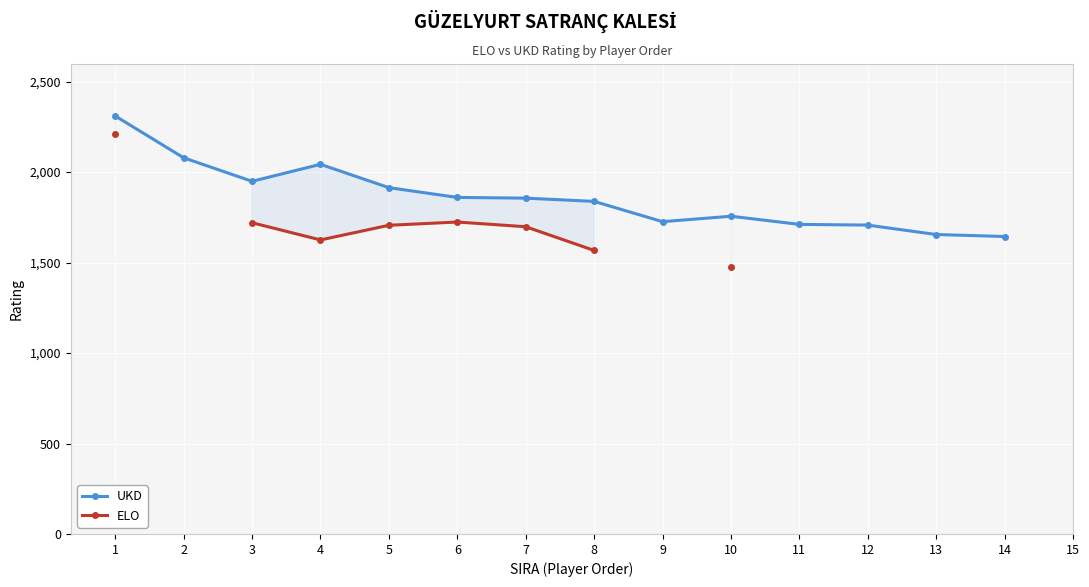

What are all the series names shown in the legend?

UKD, ELO